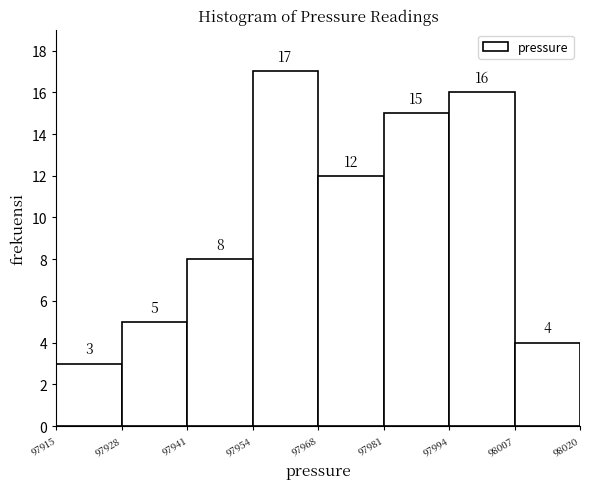

Reading left to right, list every bar in this chart as the range it spans on the x-axis followed by its height.

97915 to 97928: 3
97928 to 97941: 5
97941 to 97954: 8
97954 to 97968: 17
97968 to 97981: 12
97981 to 97994: 15
97994 to 98007: 16
98007 to 98020: 4